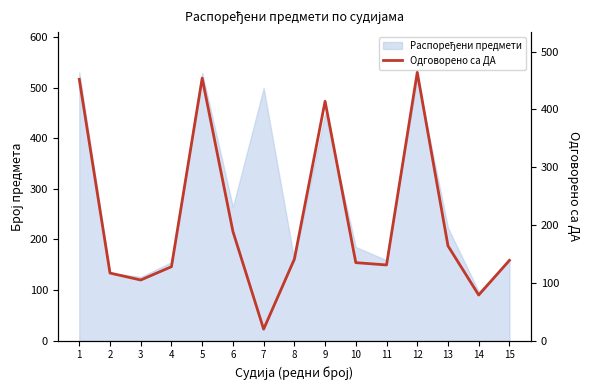

Reading left to right, transcribe all the data shown in this chart.

452	117	105	128	454	189	20	141	414	135	131	464	164	79	139